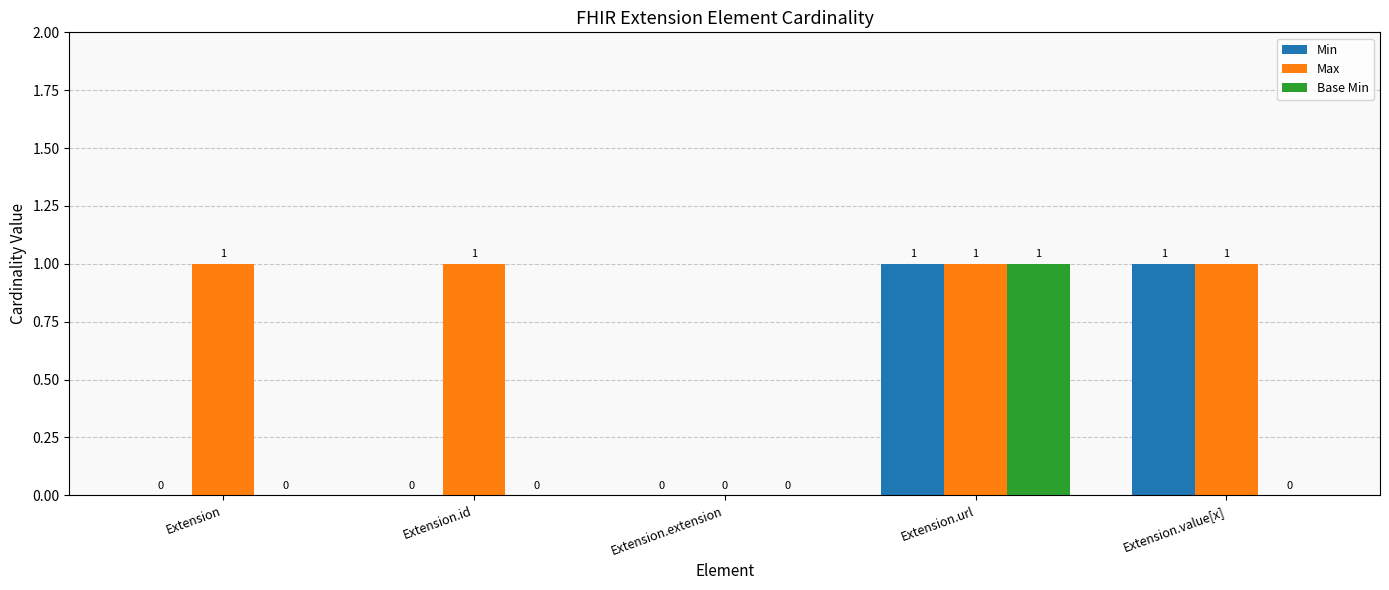

True or false: Min has a value of 0 at Extension.

True